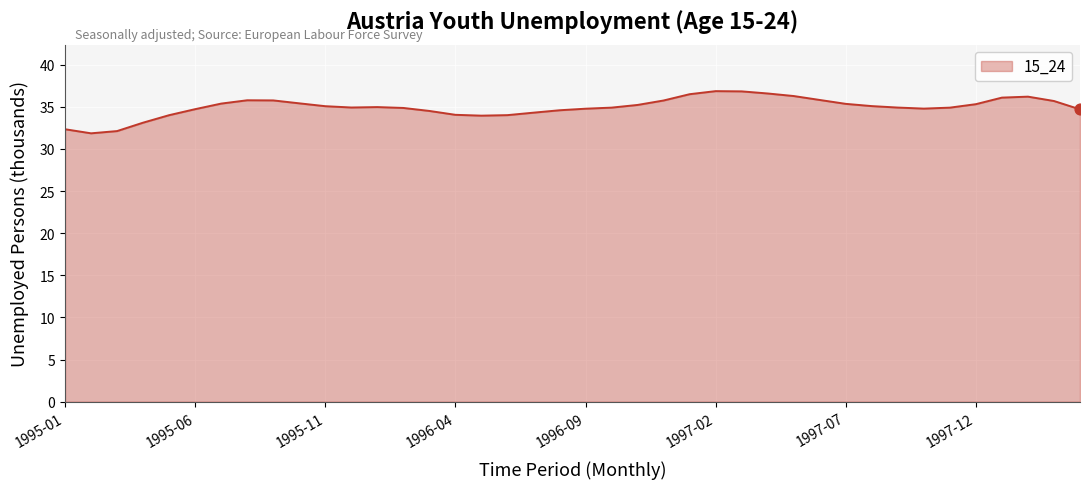

What is the maximum value shown in the chart?

36.9